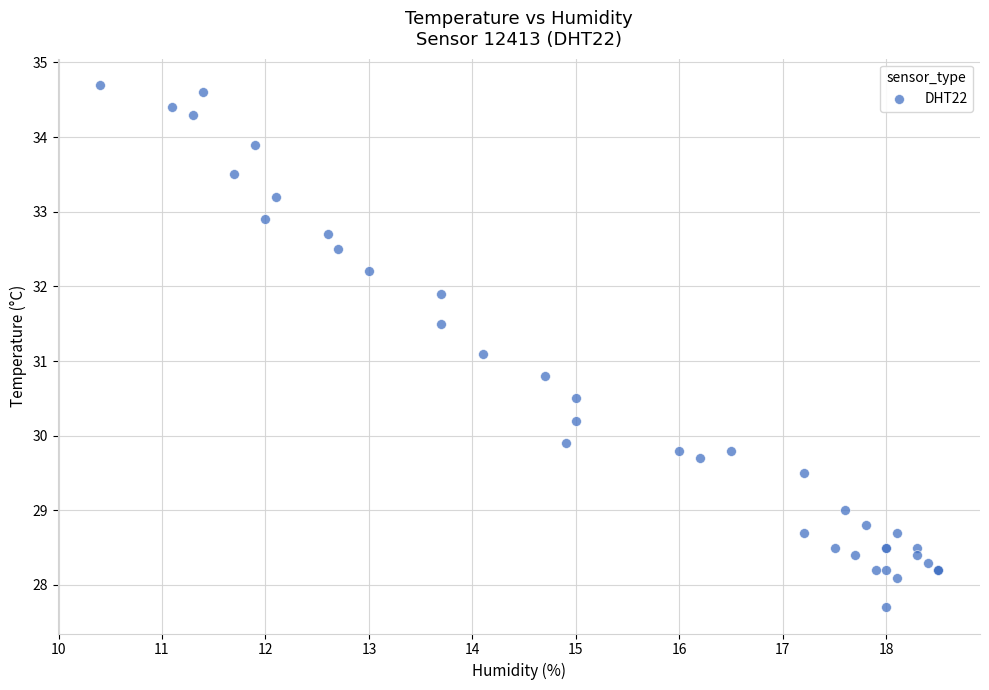

What Y value in the scatter plot is closest to 31?

31.1